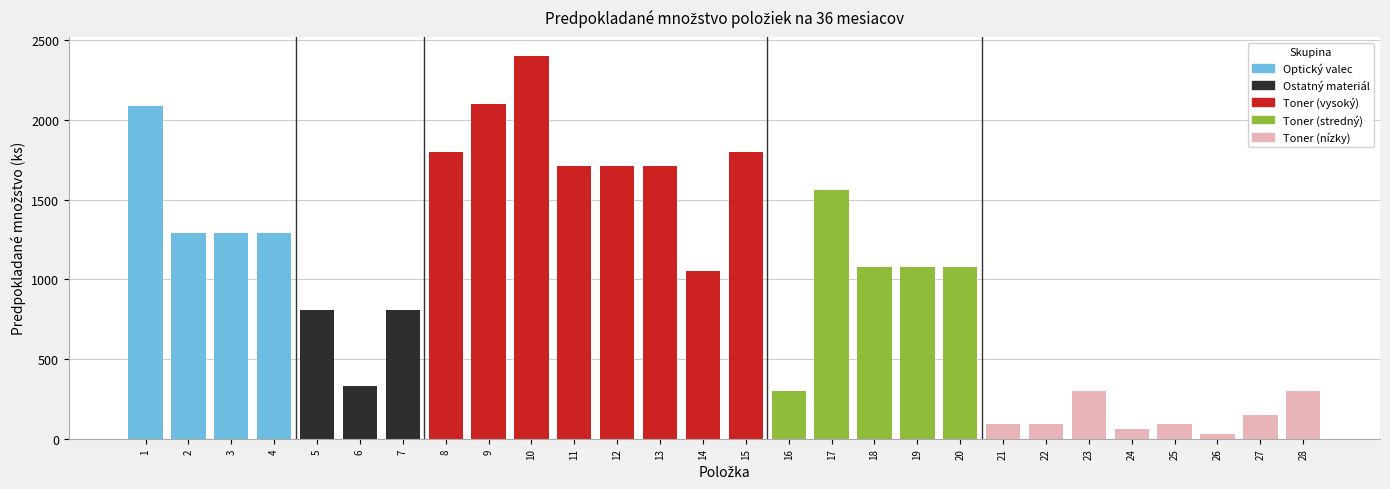

Is it true that the value at 23 is 300?

True